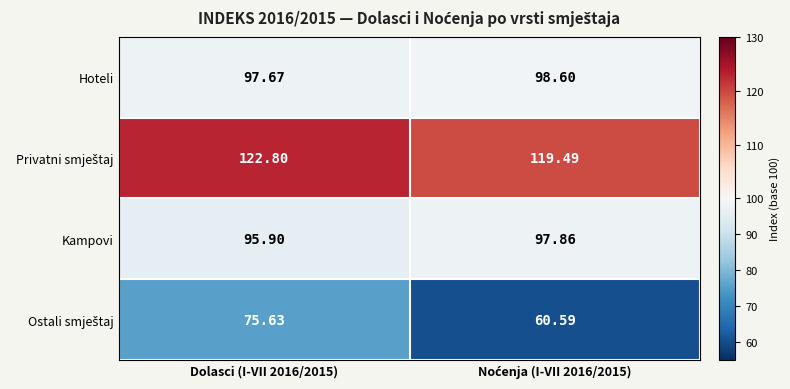

Count the number of categories in the chart.

2